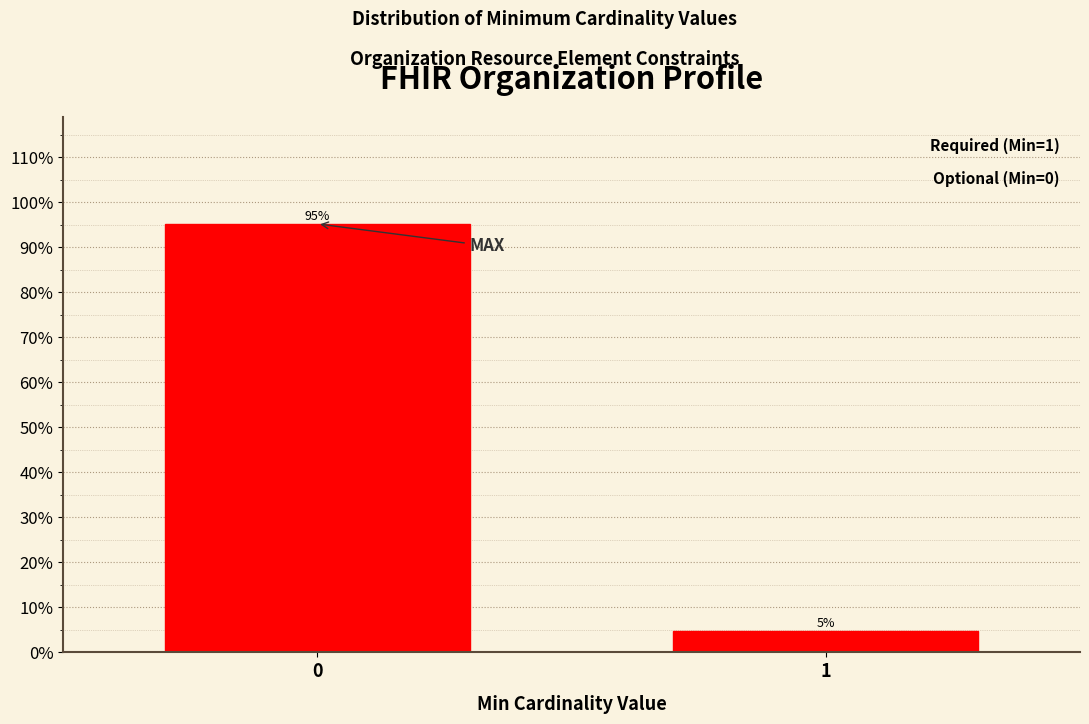

List the labels in order of value, smallest first.

1, 0